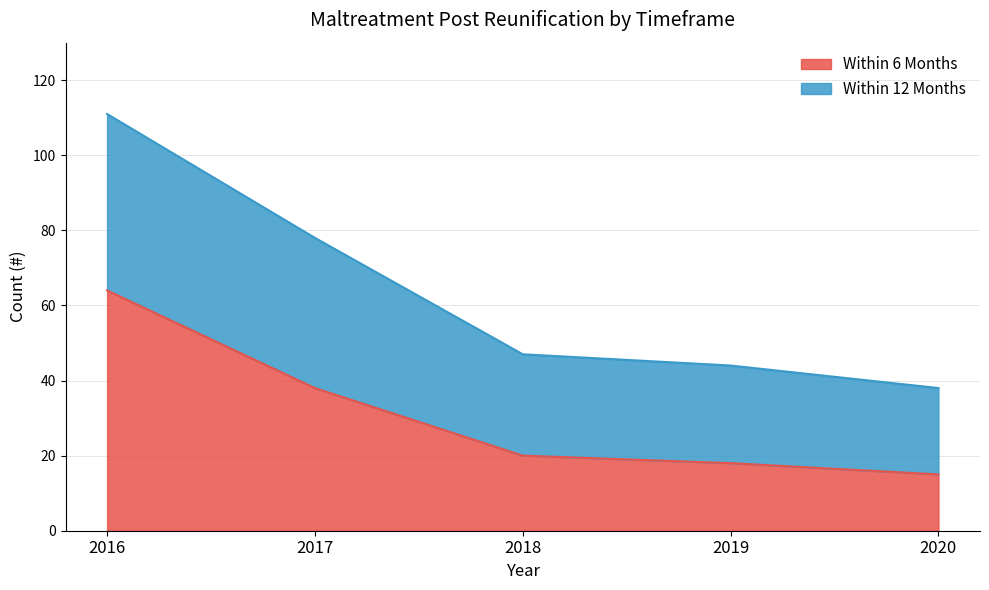

How many data points does each series have?

5